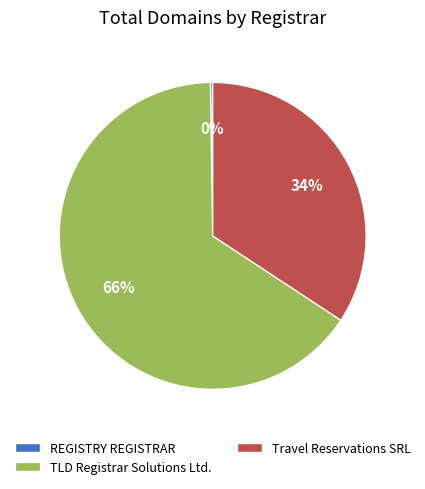

What is the largest slice in the pie chart?

TLD Registrar Solutions Ltd.